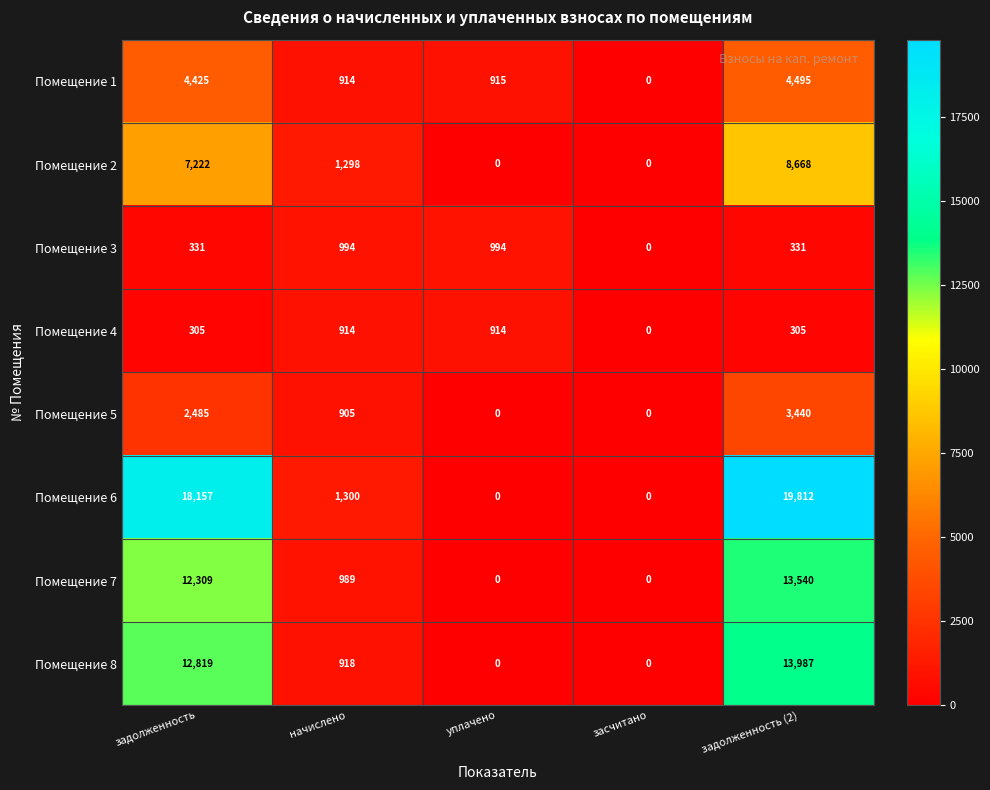

At which label does Помещение 6 reach its peak?

задолженность (2)